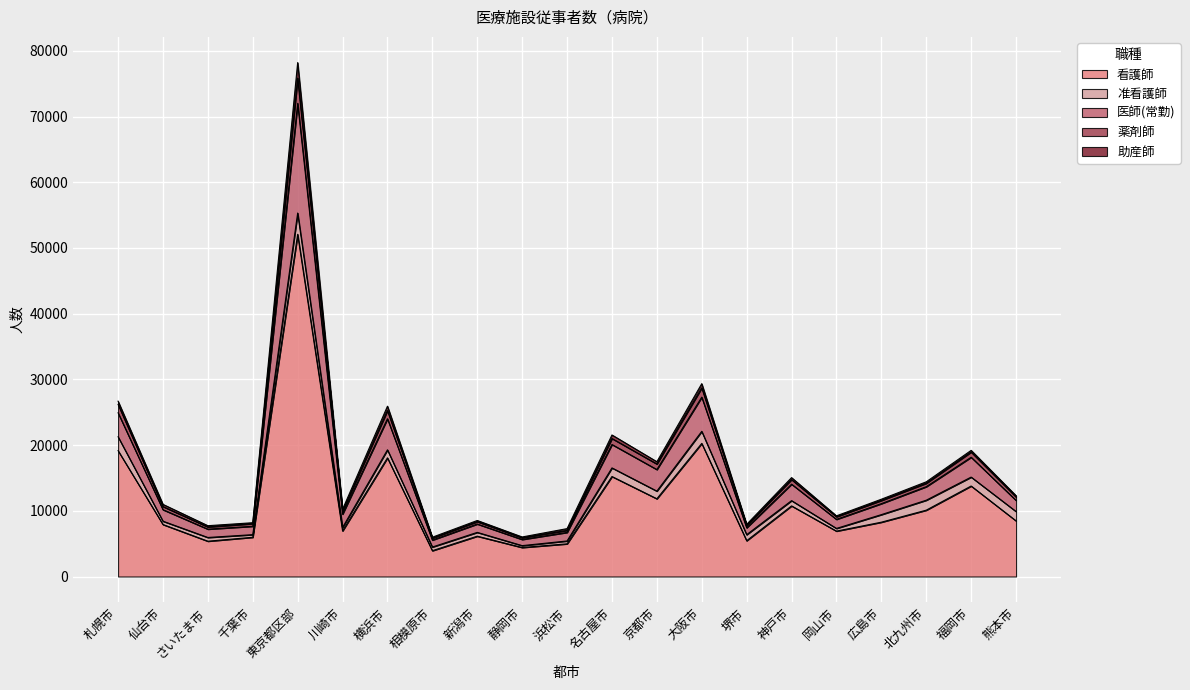

What is the label of the 19th point from the right?

さいたま市